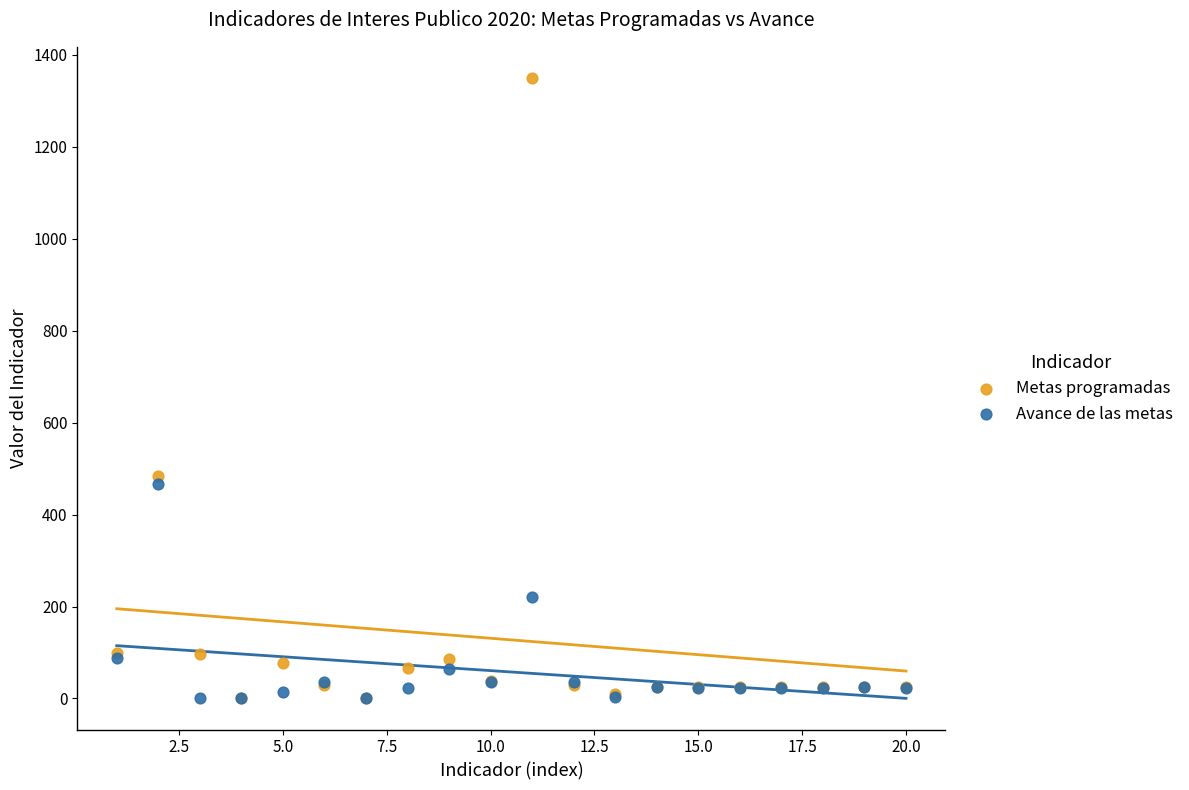

In the Metas programadas series, what Y value is closest to 675?

485.0